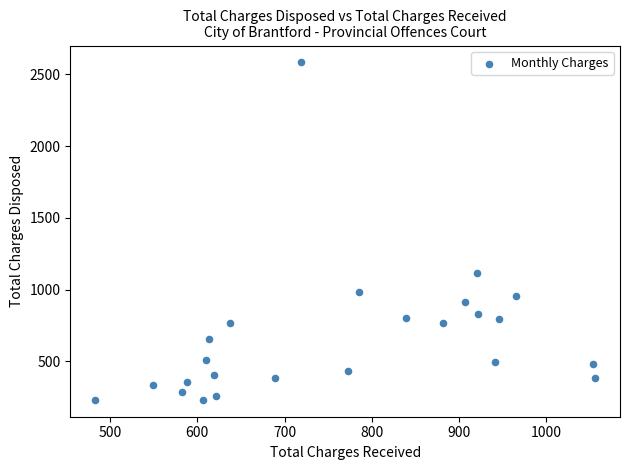

What is the range of X values (max minus min)?

573